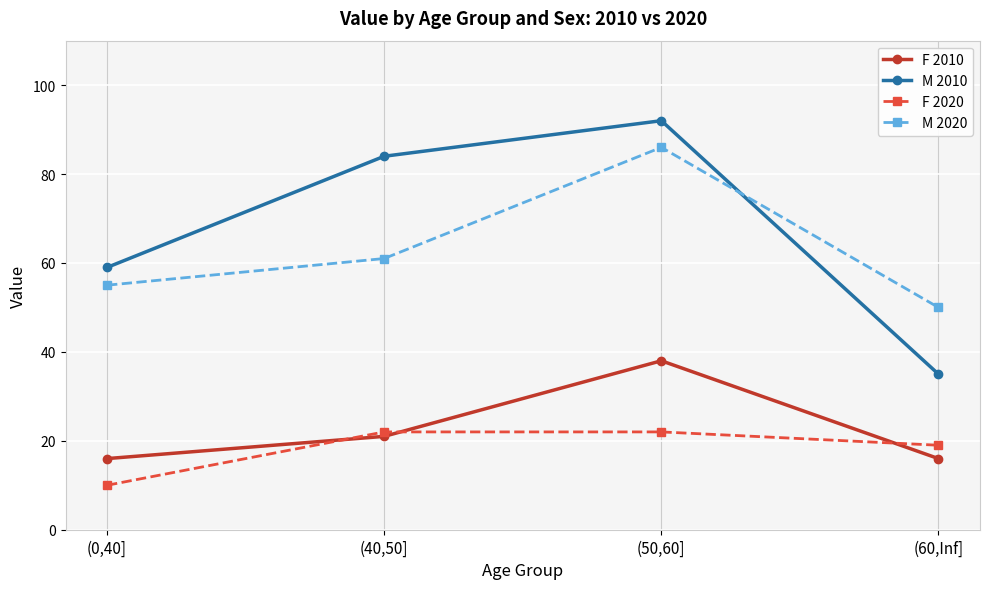

What is the difference between the maximum and minimum values in the F 2010 series?

22